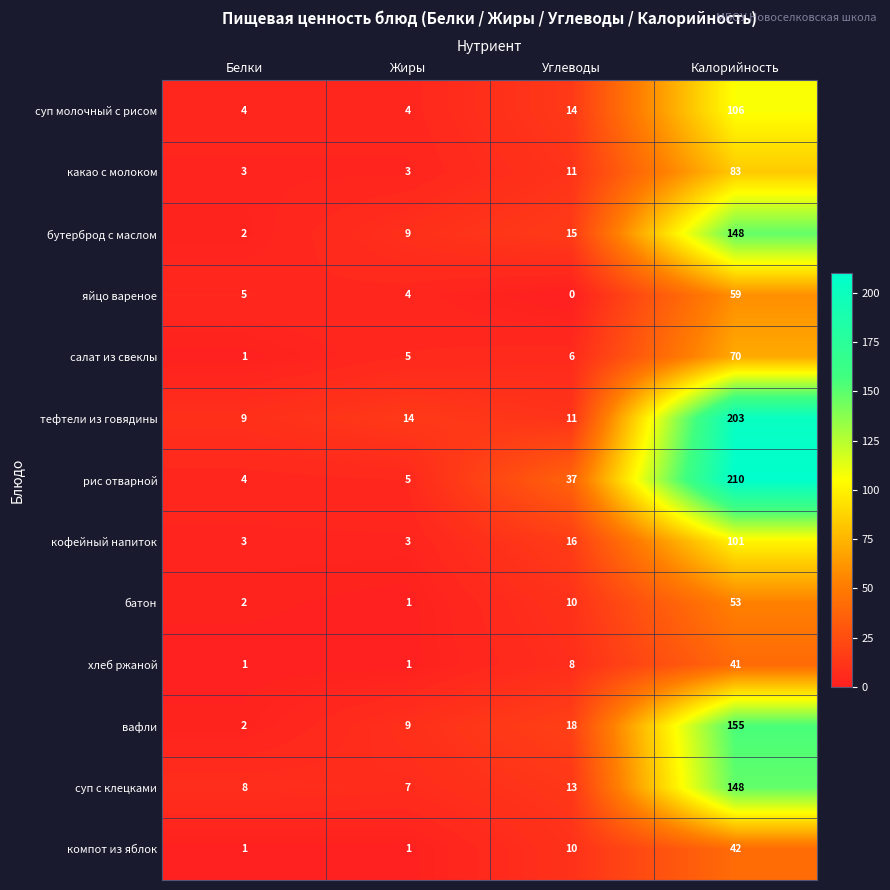

Which series has the largest total across all categories?

рис отварной